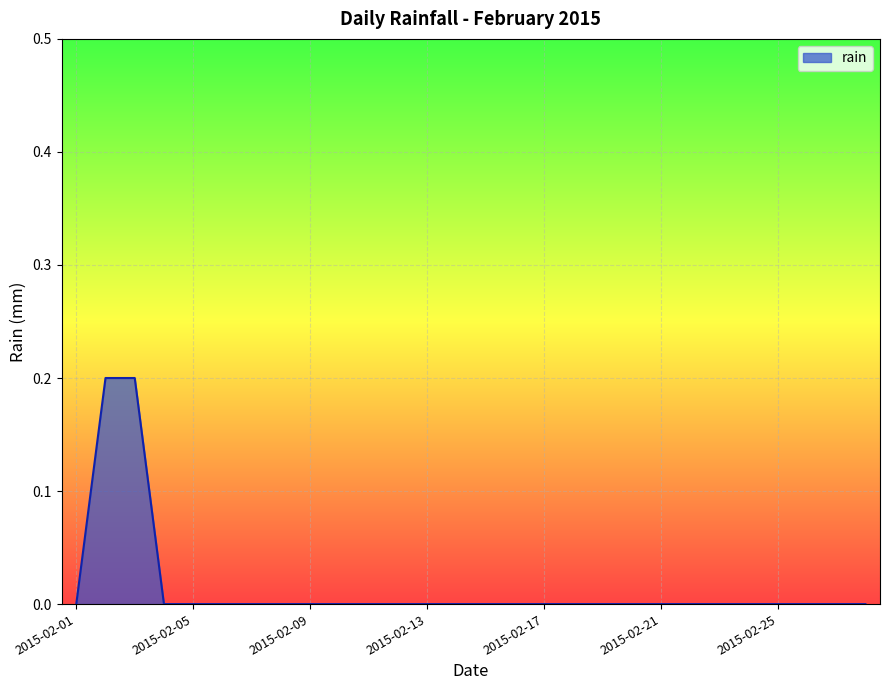

What is the sum of all values?

0.4